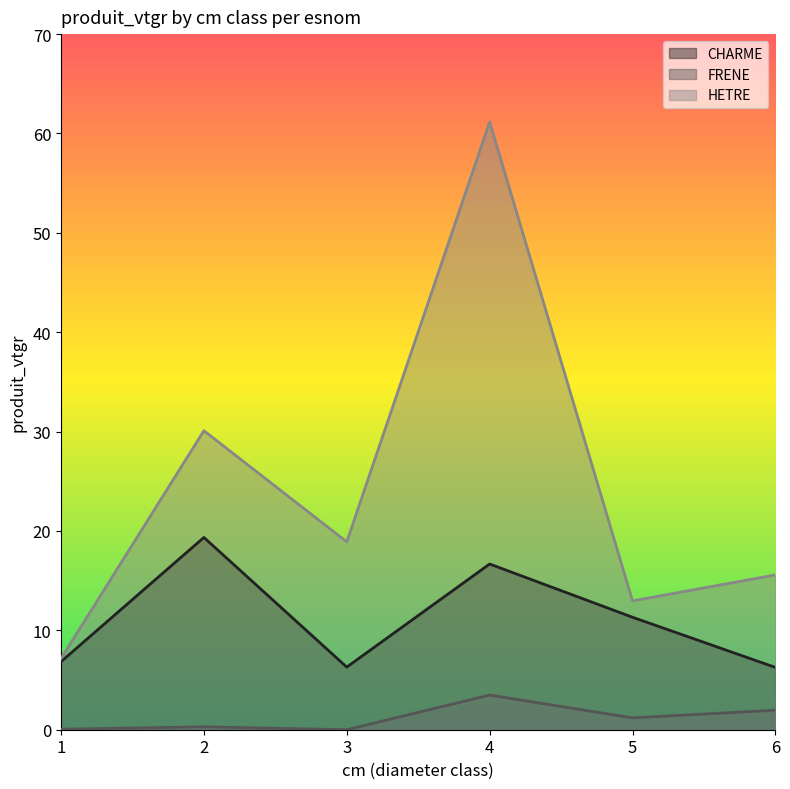

What is the difference between the second highest and second lowest values in the FRENE series?

1.9